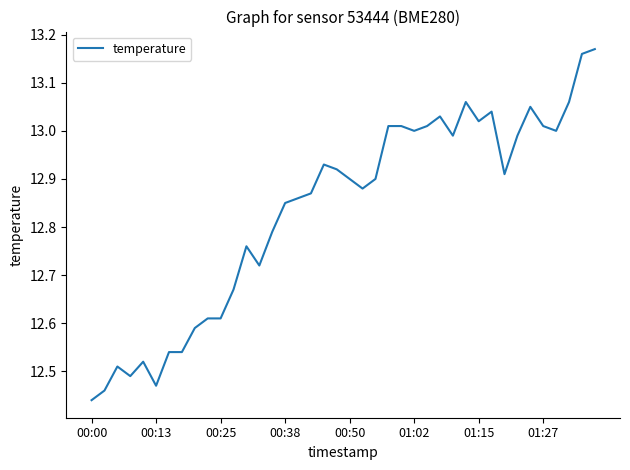

At which category does the chart reach its minimum across all series?

00:00